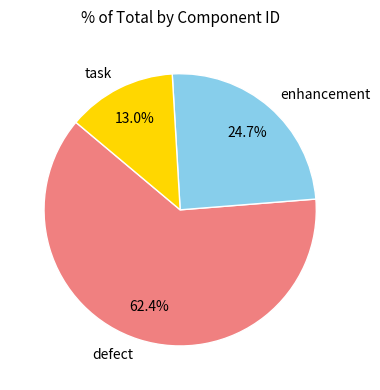

Rank the categories by value from highest to lowest.

defect, enhancement, task